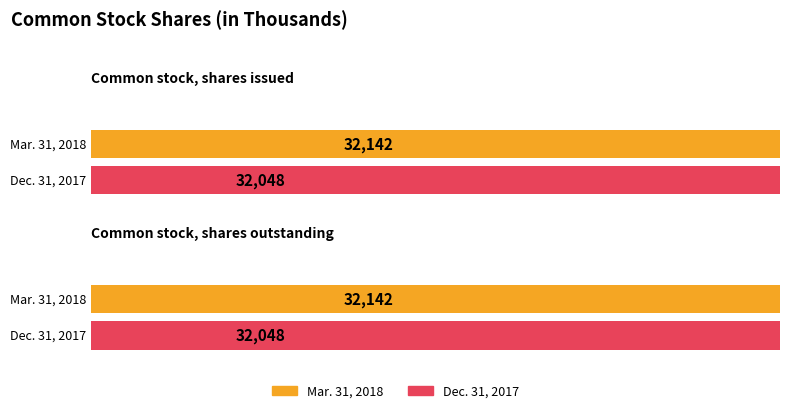

List the series in order of their peak value, highest first.

Mar. 31, 2018, Dec. 31, 2017